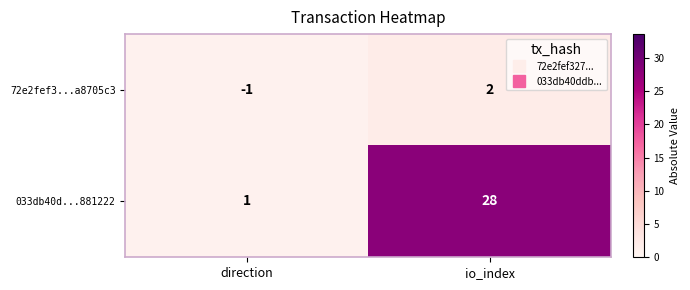

What is the difference between the maximum and minimum values in the 72e2fef3...a8705c3 series?

3